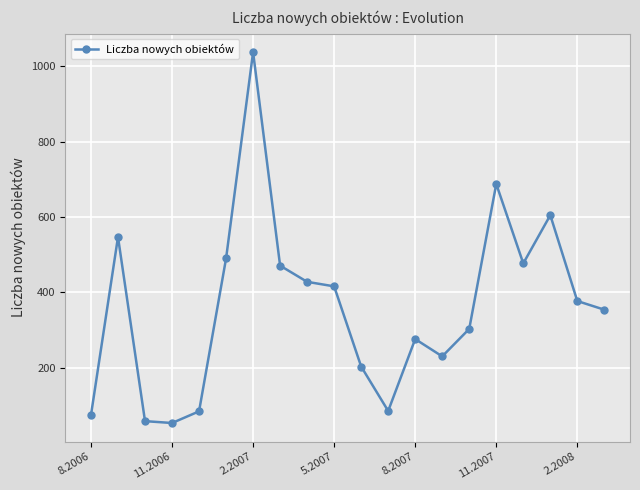

How many lines are shown in the chart?

1